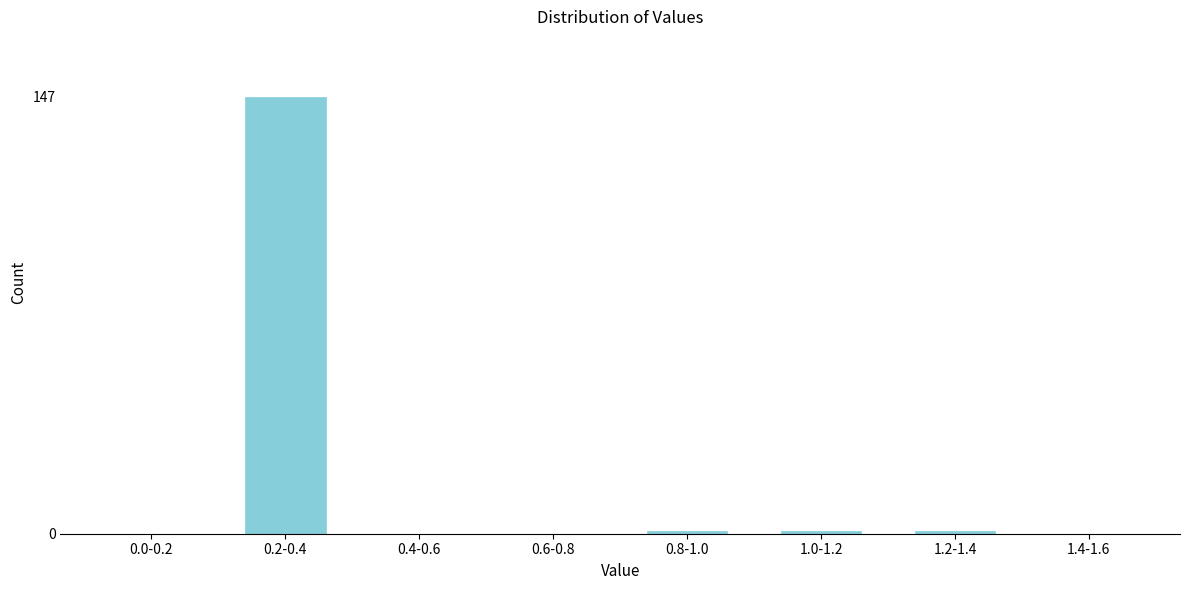

Reading left to right, what are all the values shown in this chart?

0.0-0.2=0	0.2-0.4=147	0.4-0.6=0	0.6-0.8=0	0.8-1.0=1	1.0-1.2=1	1.2-1.4=1	1.4-1.6=0